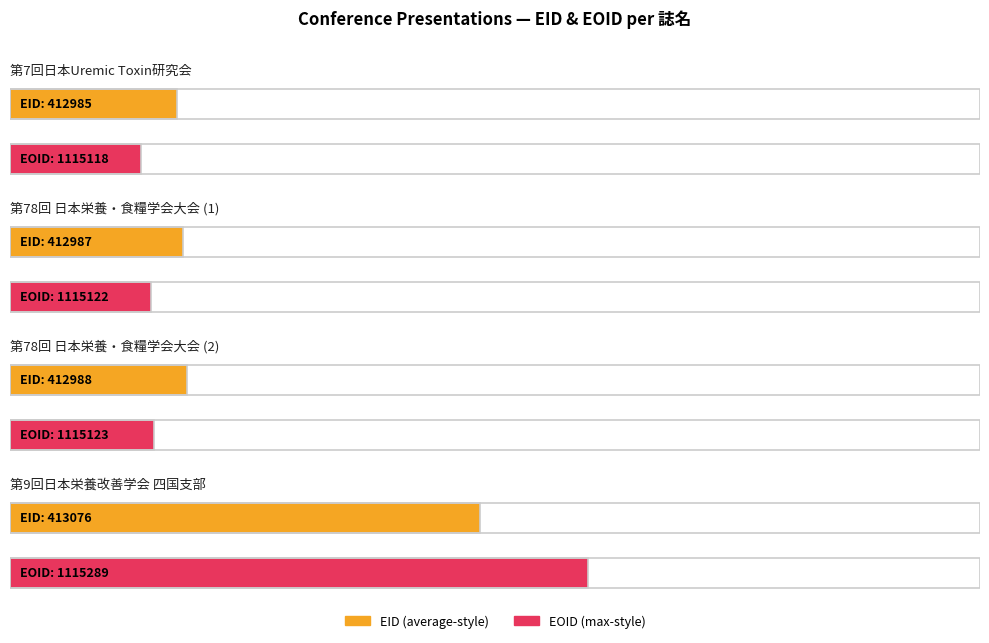

At which category is the sum across all series the highest?

第9回日本栄養改善学会 四国支部学術総会